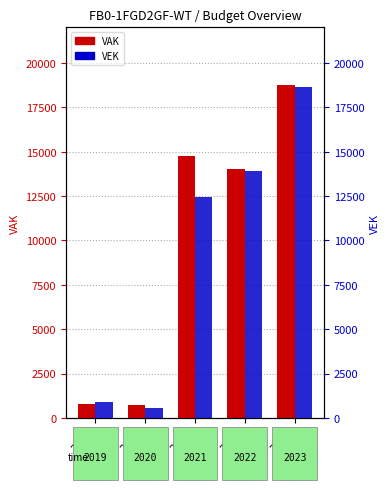

Which category has the lowest value in the VEK series?

2020